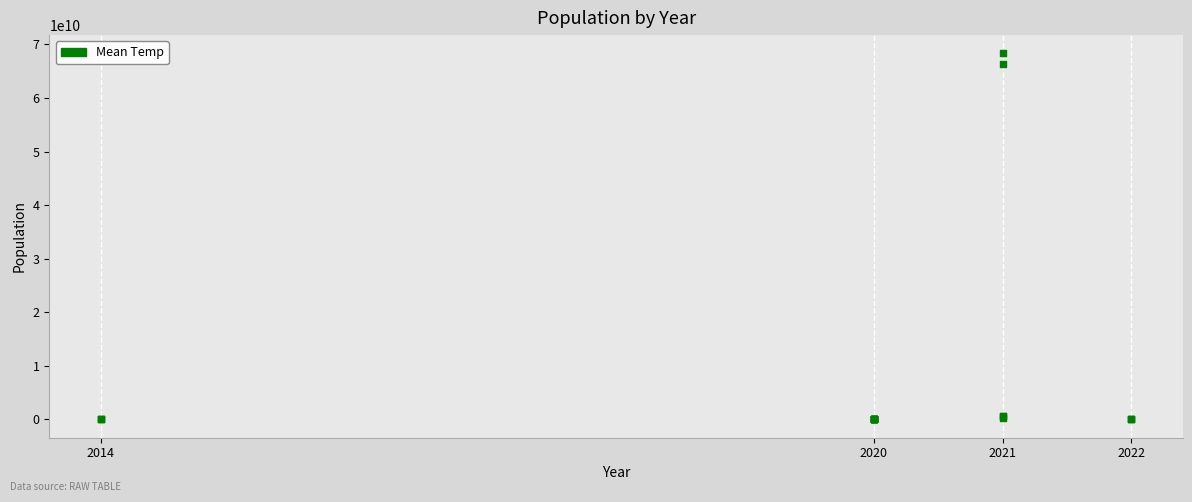

What Y value in the scatter plot is closest to 34162411218?

66324162173